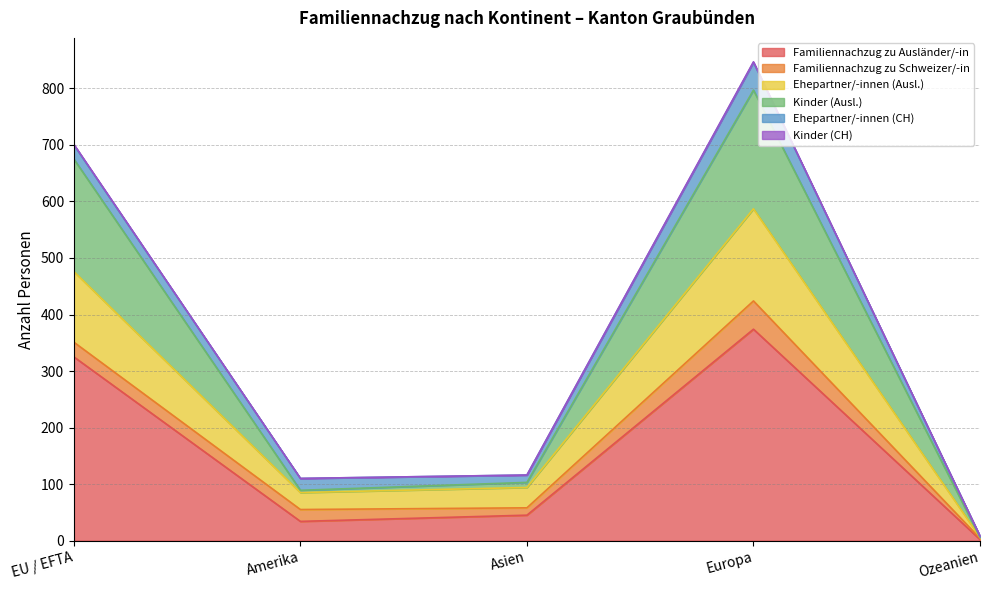

At which label does Kinder (CH) reach its peak?

Europa